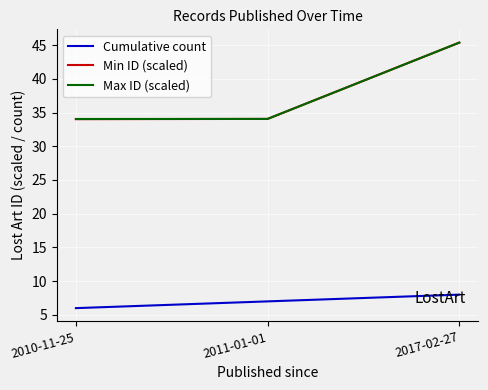

Read the Max ID (scaled) value at 2010-11-25.

34.0